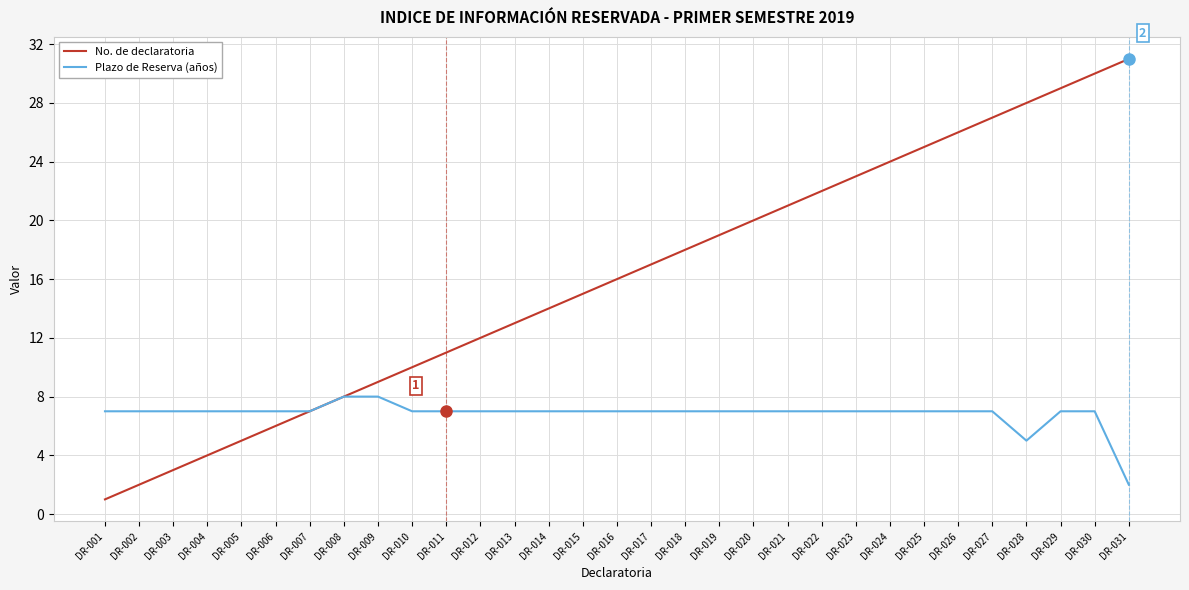

List the series in order of their overall mean, lowest first.

Plazo de Reserva (años), No. de declaratoria